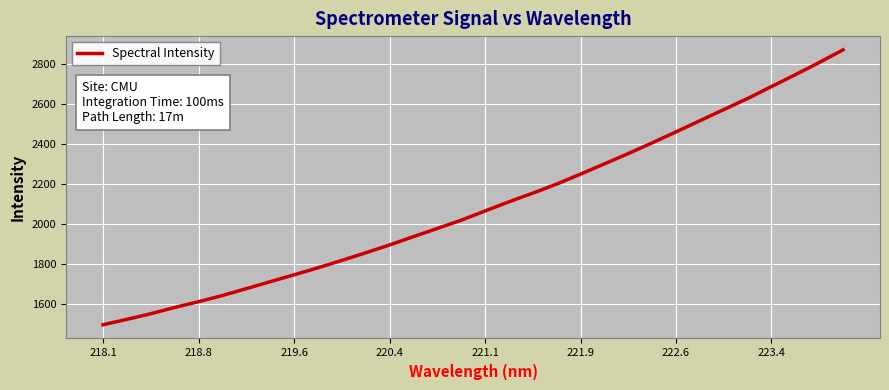

What is the approximate value at 223.4?

2689.2